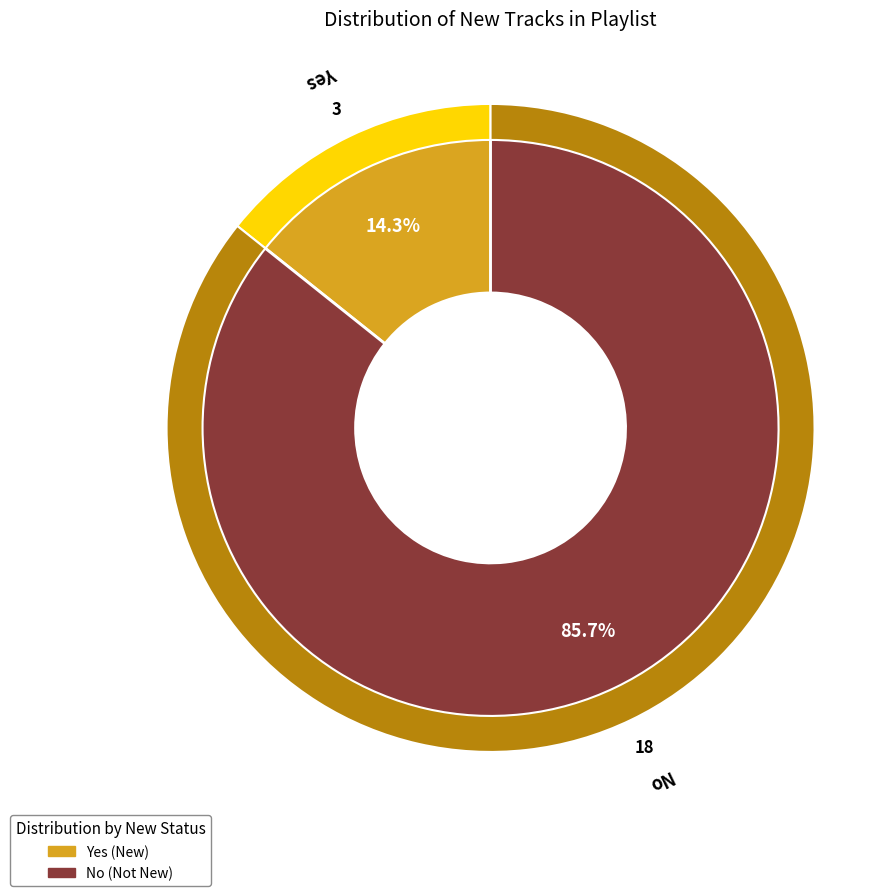

The Yes slice represents 14% of the pie. True or false?

True